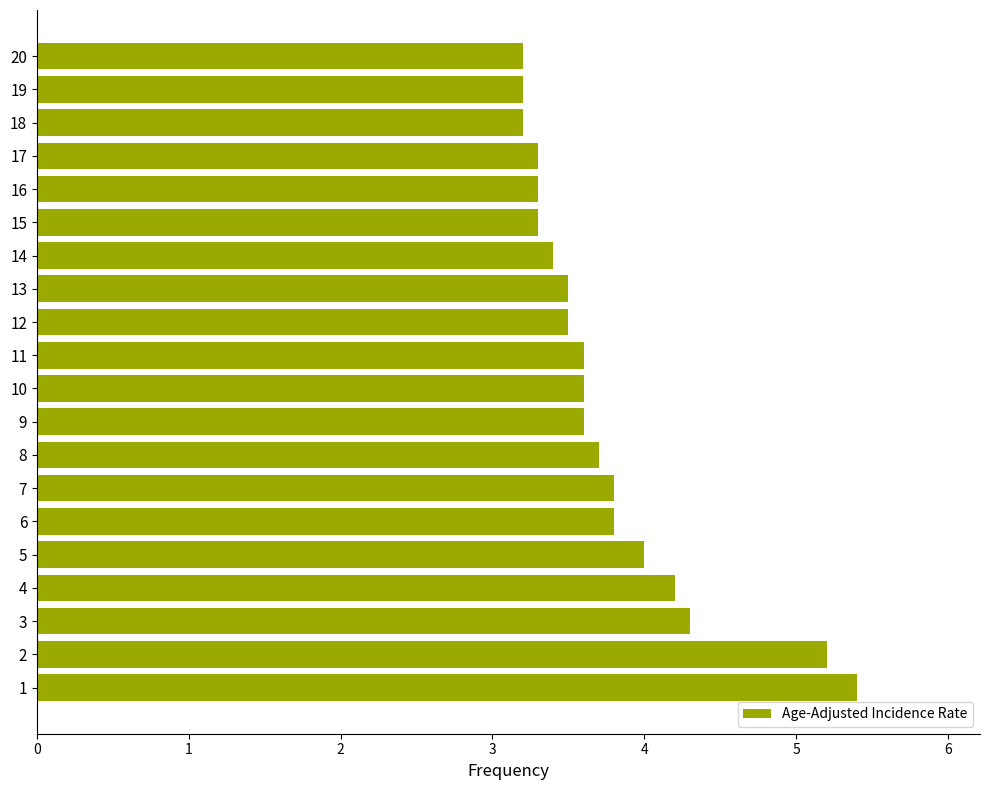

Read the value at 18.

3.2